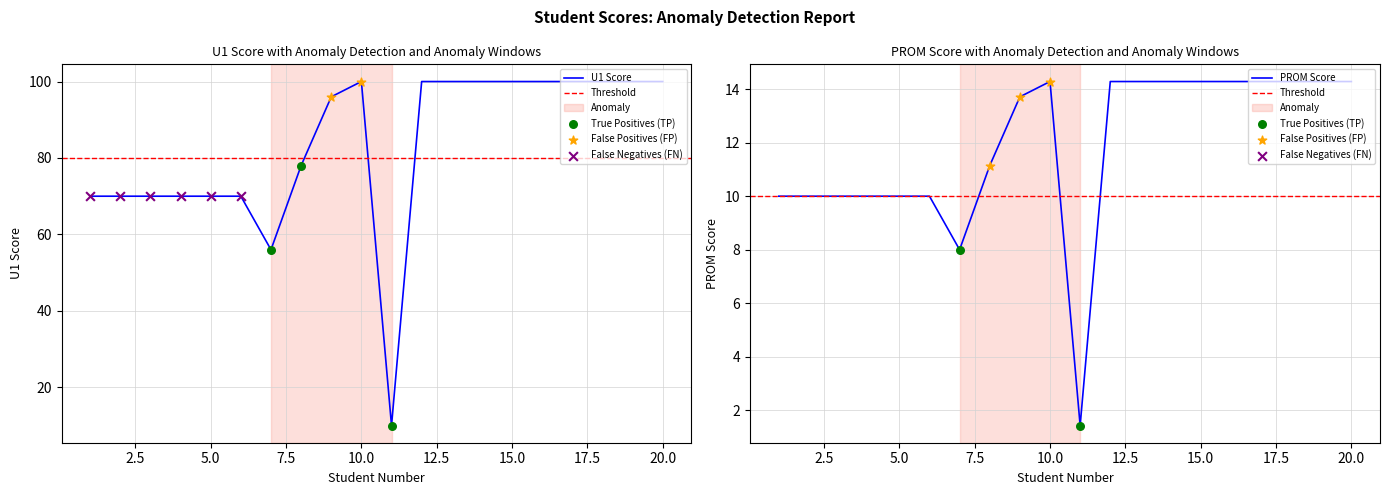

Which series has the largest total across all categories?

PROM Score